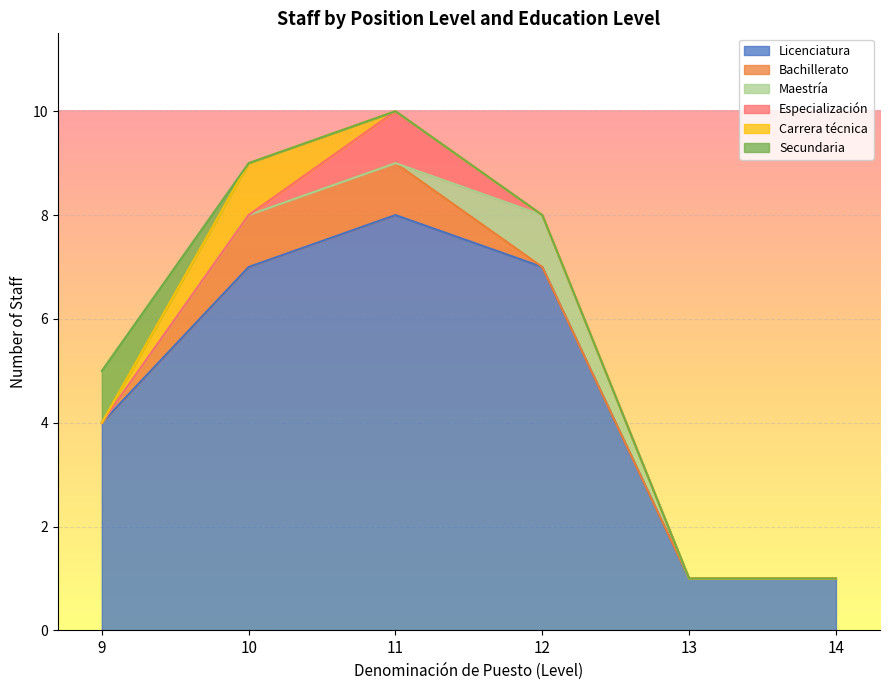

What is the total value across all series at 9?

5